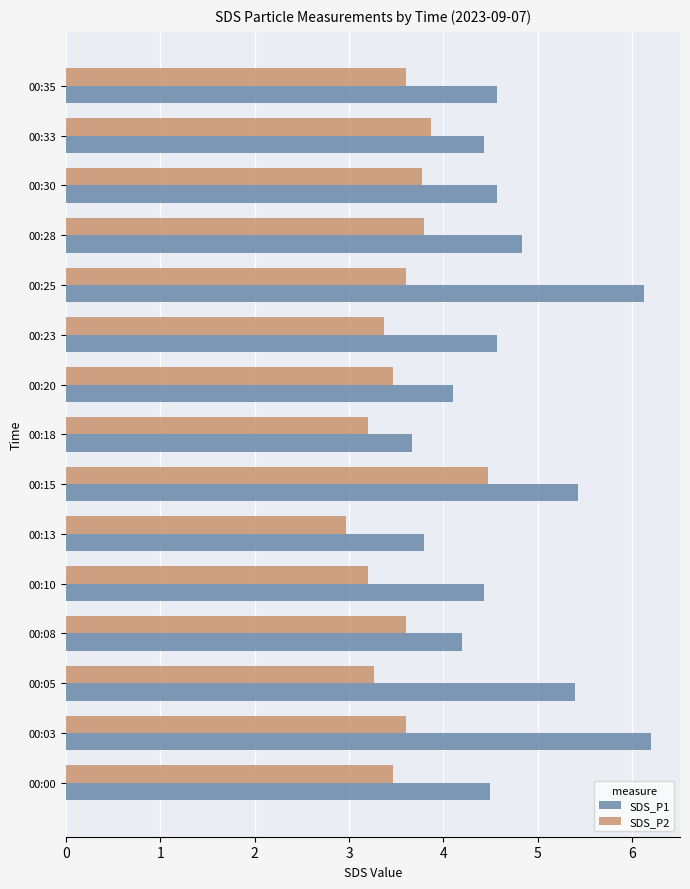

What is the difference between the second highest and second lowest values in the SDS_P1 series?

2.3